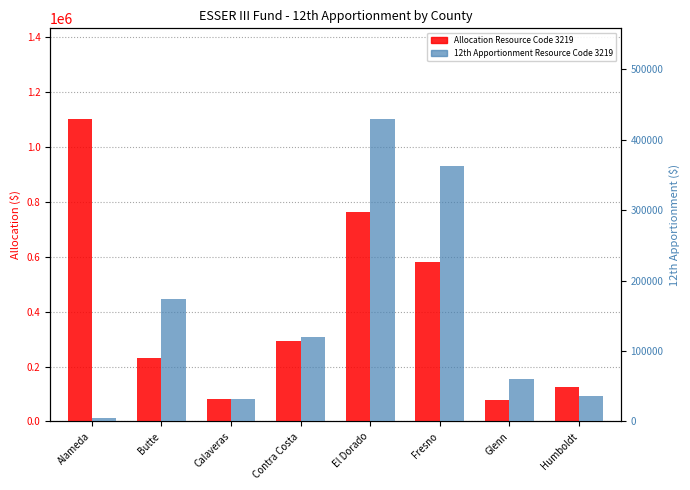

What is the total value across all series at Alameda?

1105185